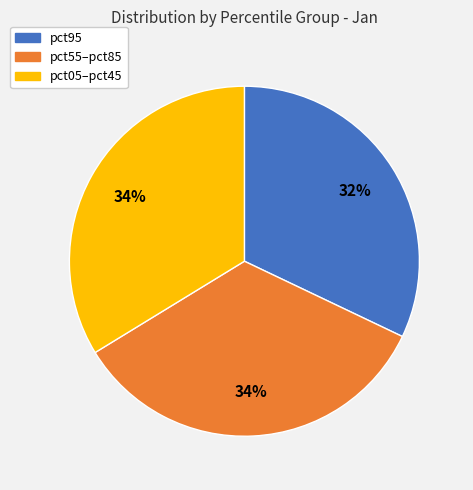

Is there a majority slice in this chart?

No